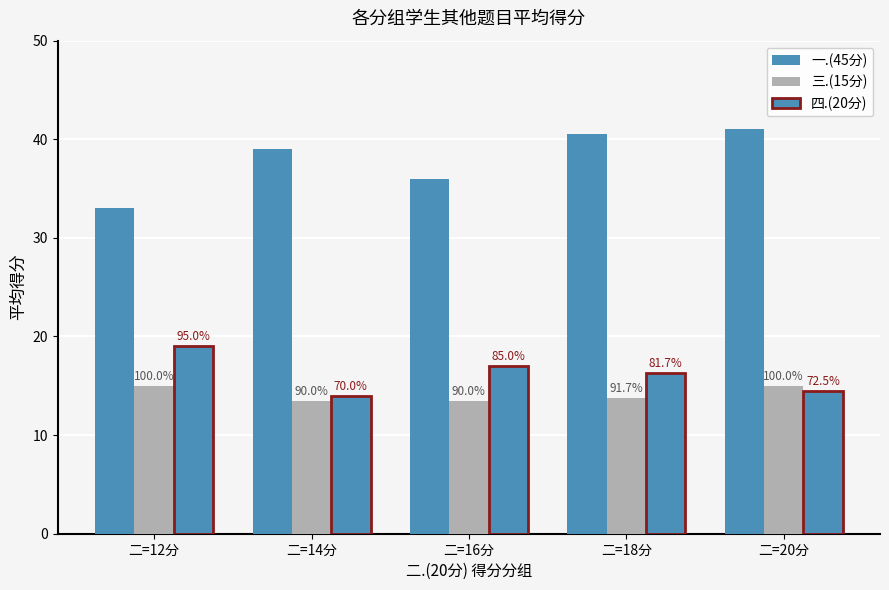

Reading right to left, transcribe all the data shown in this chart.

一.(45分): 二=20分=41.1	二=18分=40.5	二=16分=36.0	二=14分=39.0	二=12分=33.0
三.(15分): 二=20分=15.0	二=18分=13.8	二=16分=13.5	二=14分=13.5	二=12分=15.0
四.(20分): 二=20分=14.5	二=18分=16.3	二=16分=17.0	二=14分=14.0	二=12分=19.0